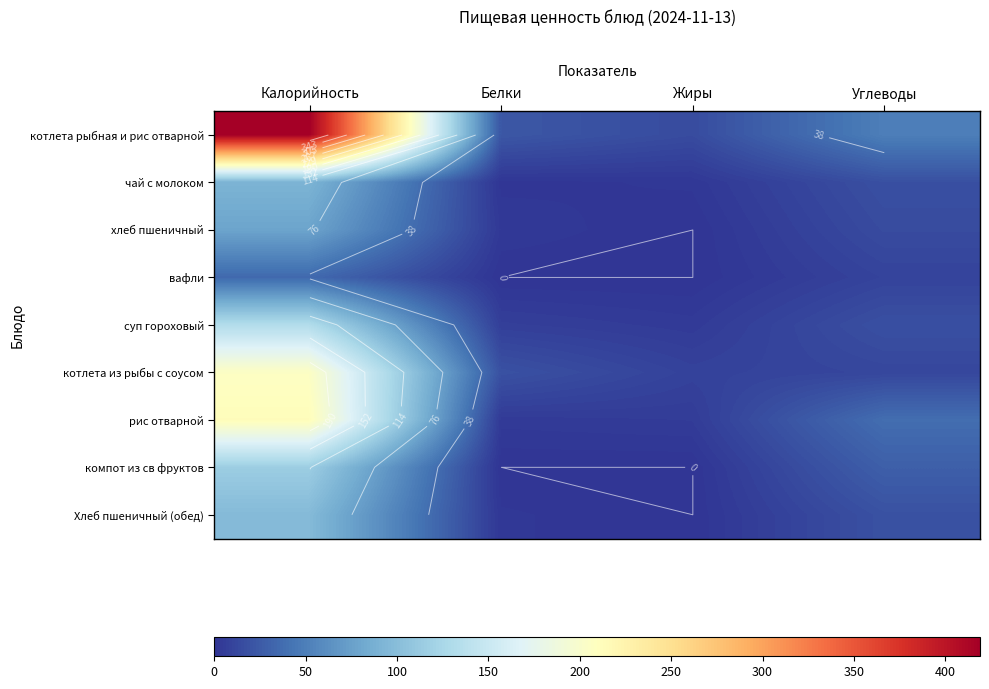

Which label corresponds to the smallest value in the chart?

Жиры